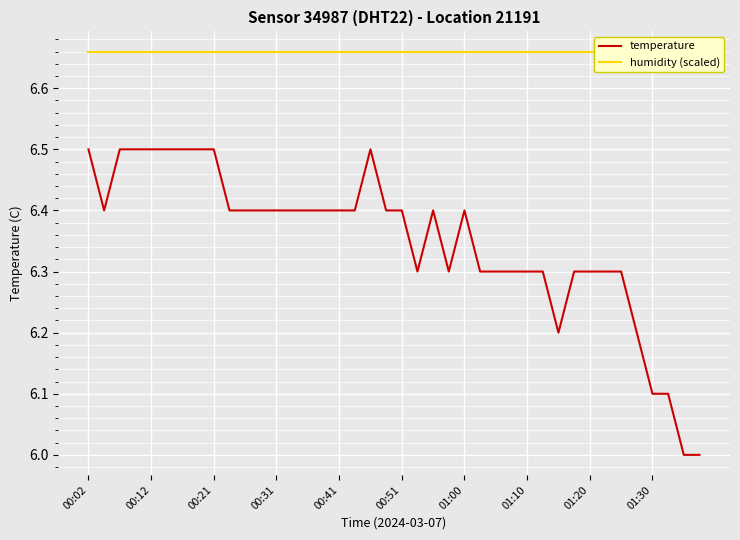

What is the sum of all humidity (scaled) values?

266.4